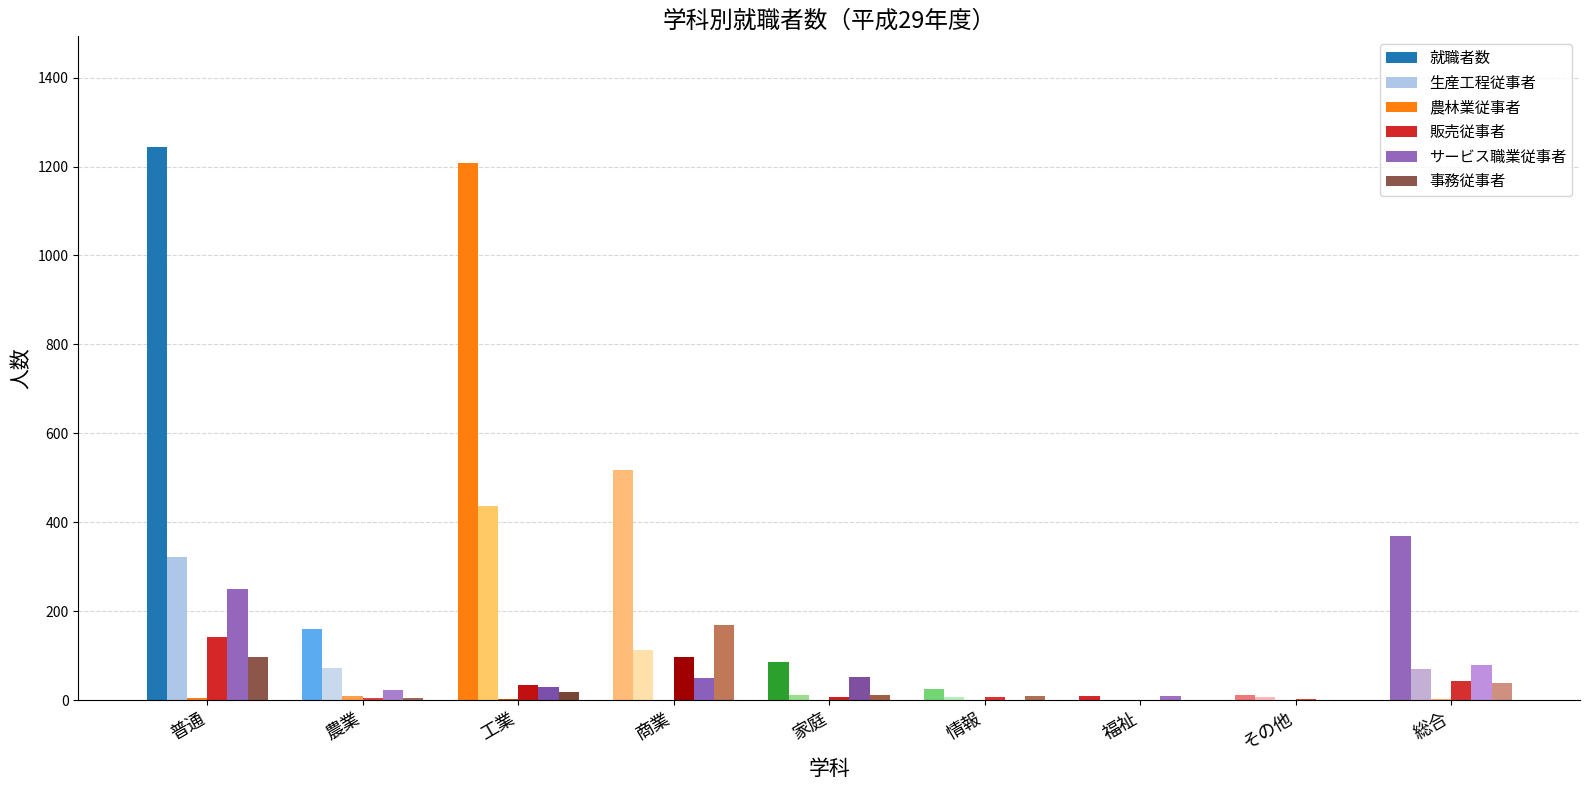

What is the sum of all 就職者数 values?

3629